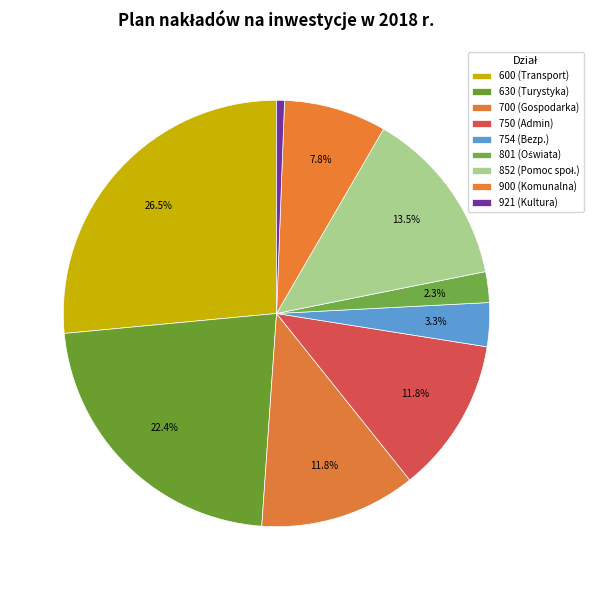

Does any single category account for the majority?

No